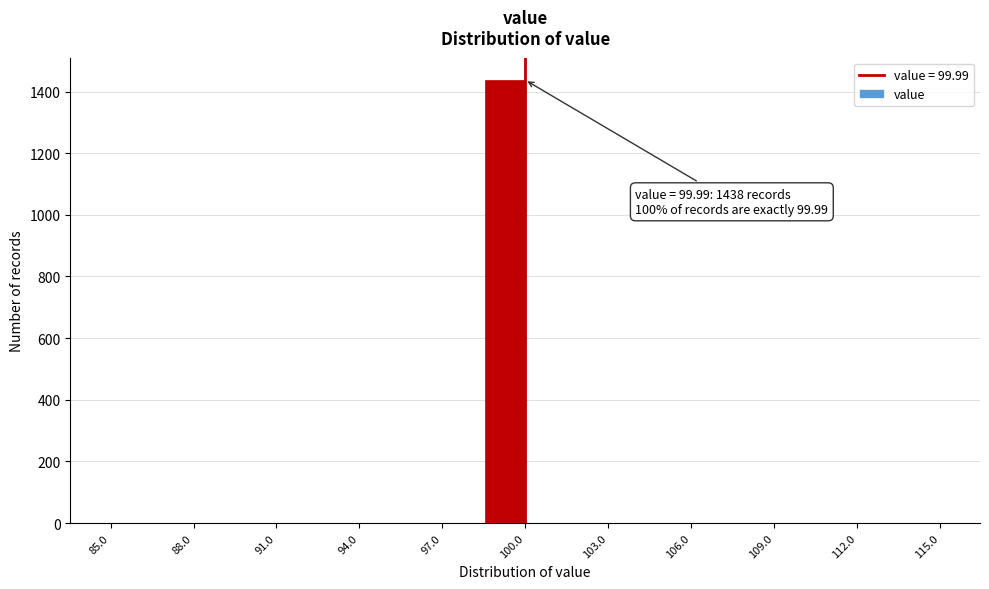

Around what value on the x-axis is the tallest bar? Give the approximate position of its centre, as read against the axis.

99.5